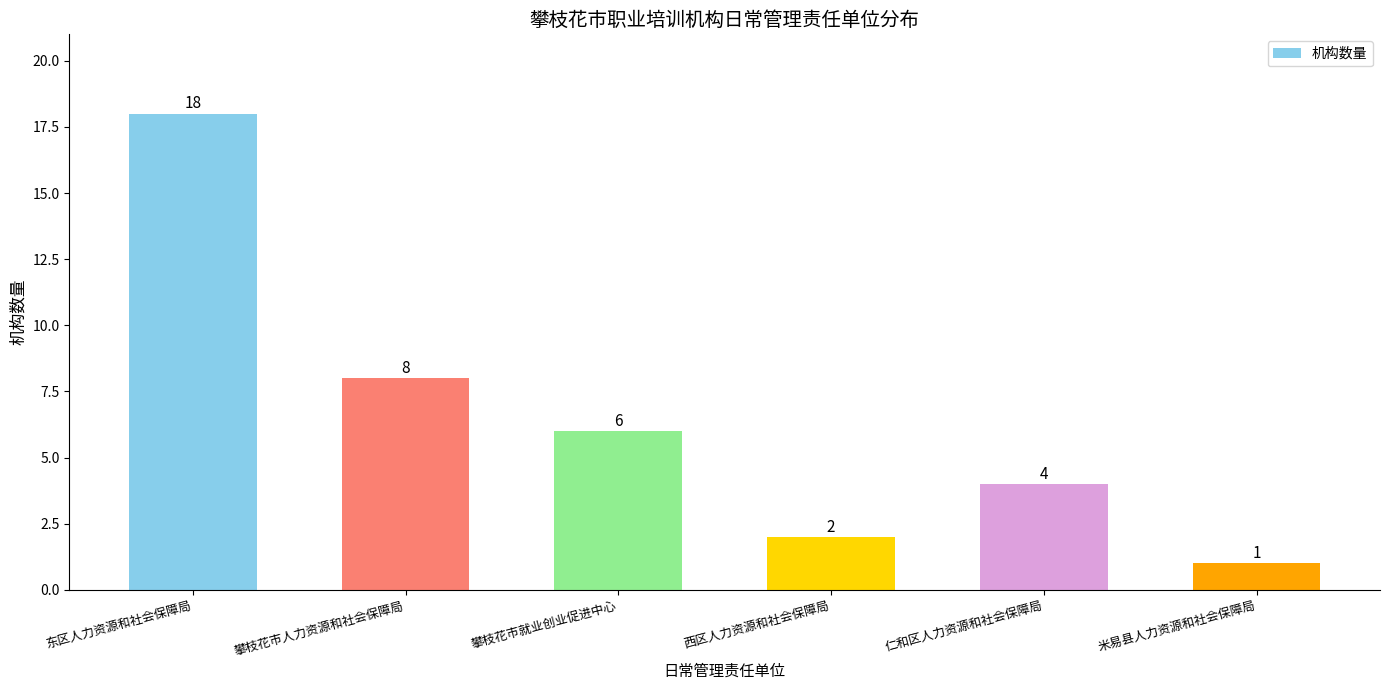

Read the value at 东区人力资源和社会保障局.

18